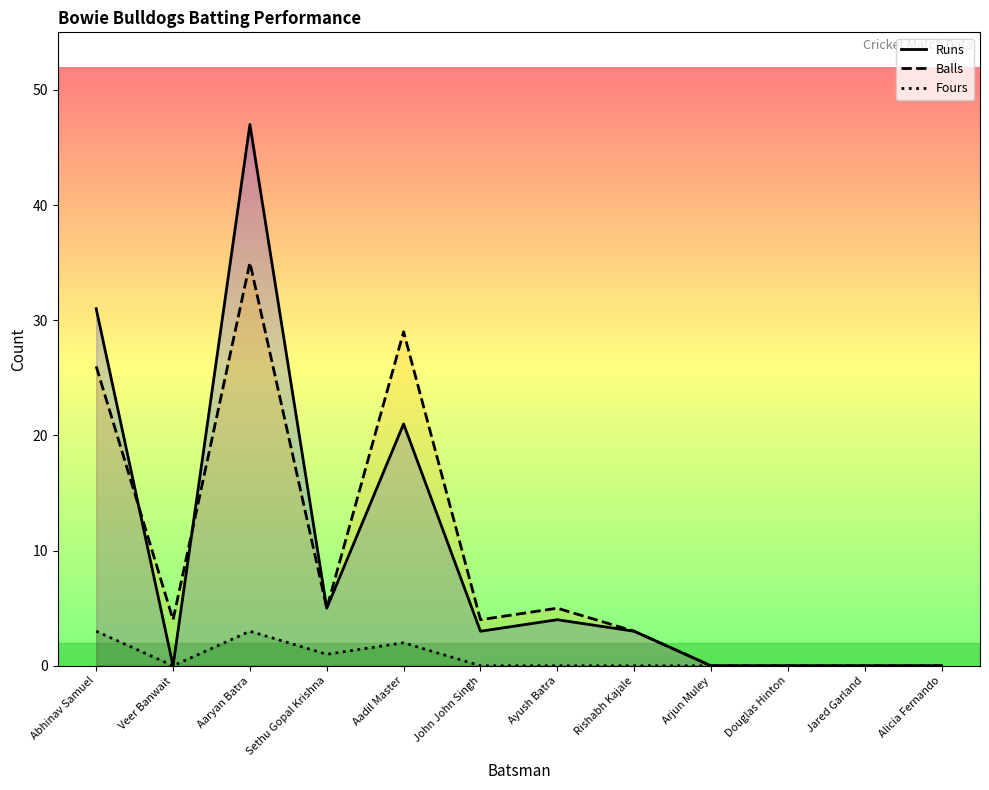

Reading left to right, transcribe all the data shown in this chart.

Runs: Abhinav Samuel=31	Veer Banwait=0	Aaryan Batra=47	Sethu Gopal Krishna=5	Aadil Master=21	John John Singh=3	Ayush Batra=4	Rishabh Kajale=3	Arjun Muley=0	Douglas Hinton=0	Jared Garland=0	Alicia Fernando=0
Balls: Abhinav Samuel=26	Veer Banwait=4	Aaryan Batra=35	Sethu Gopal Krishna=5	Aadil Master=29	John John Singh=4	Ayush Batra=5	Rishabh Kajale=3	Arjun Muley=0	Douglas Hinton=0	Jared Garland=0	Alicia Fernando=0
Fours: Abhinav Samuel=3	Veer Banwait=0	Aaryan Batra=3	Sethu Gopal Krishna=1	Aadil Master=2	John John Singh=0	Ayush Batra=0	Rishabh Kajale=0	Arjun Muley=0	Douglas Hinton=0	Jared Garland=0	Alicia Fernando=0